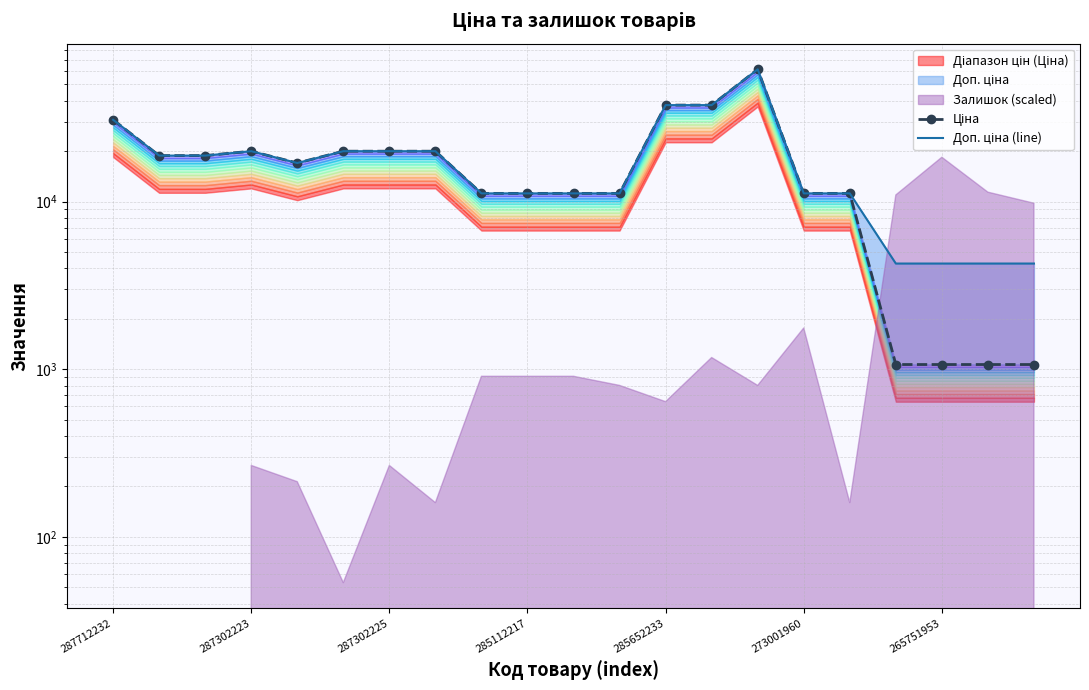

What is the difference between the maximum and minimum values in the Ціна series?

60366.9